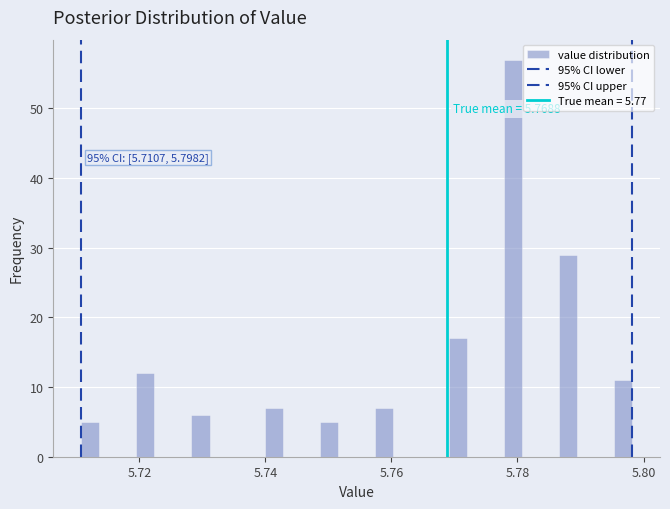

Read against the x-axis, roughly where is the centre of the tallest bar?

5.780